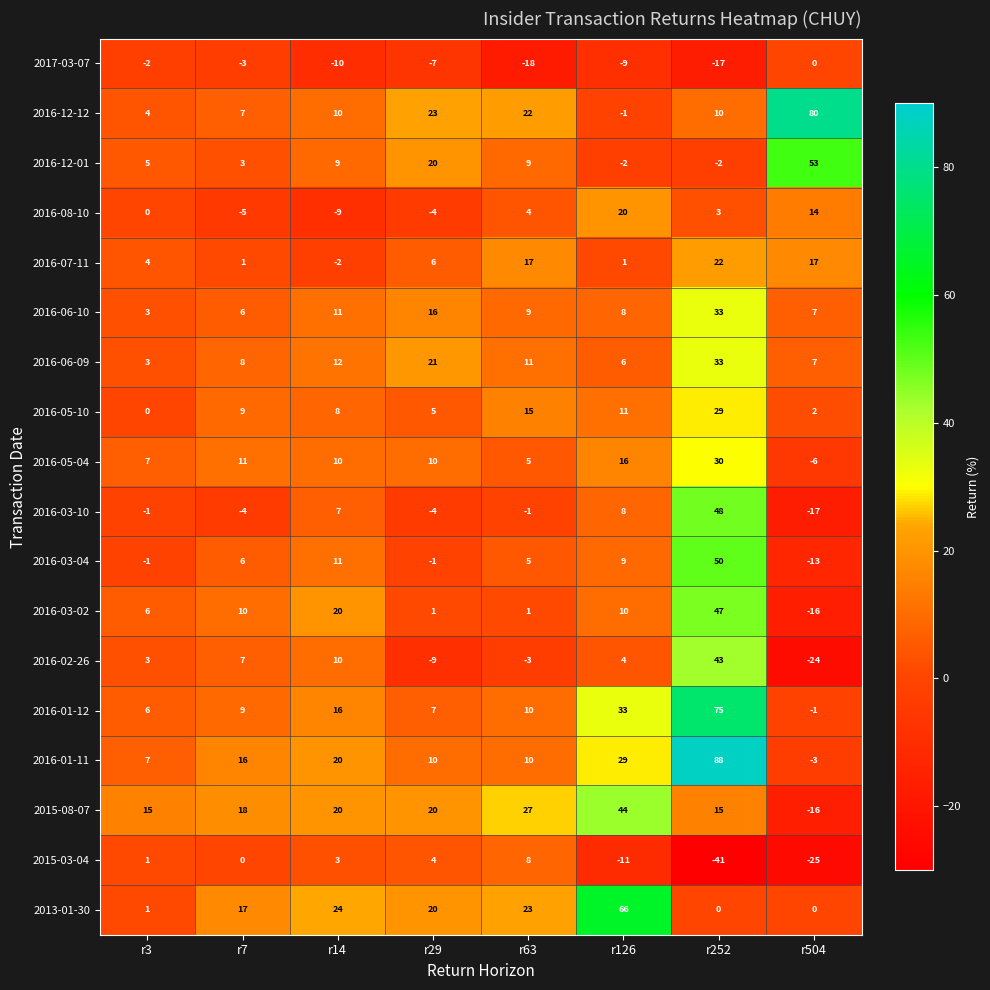

Is it true that 2017-03-07 equals -18 at r63?

True